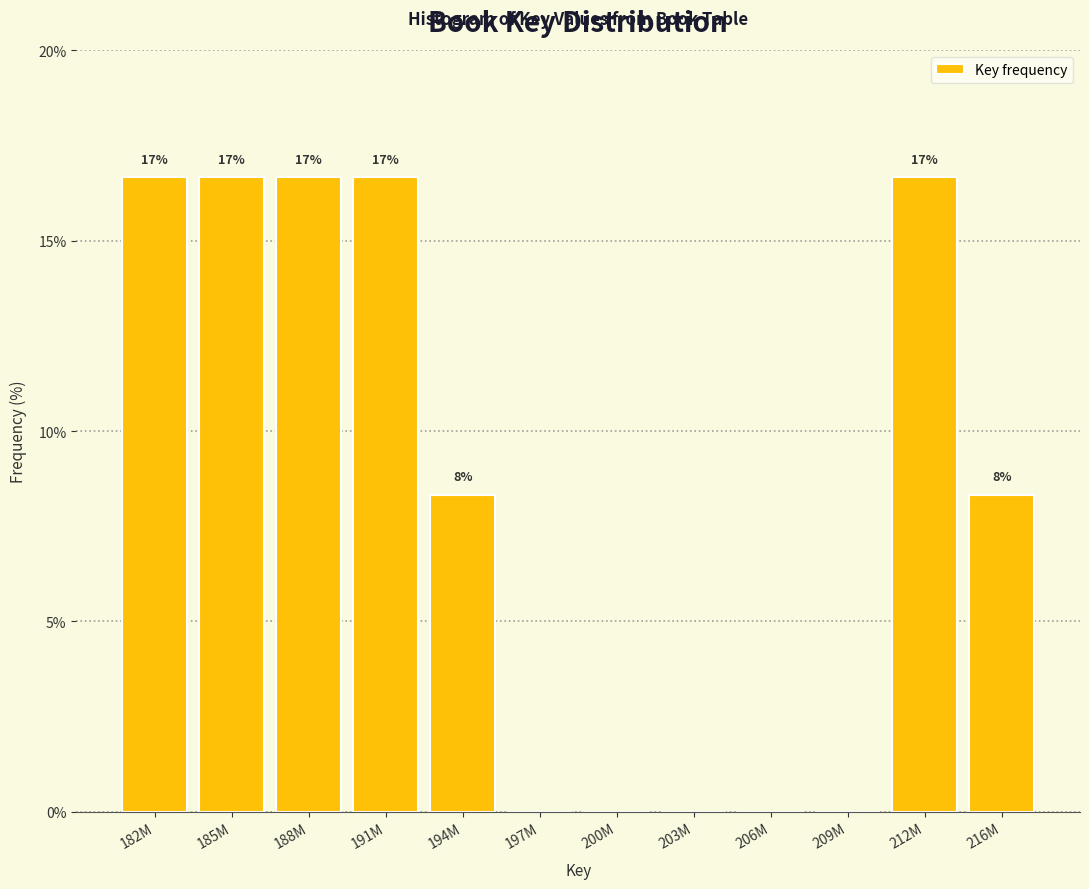

Are the bars horizontal?

No